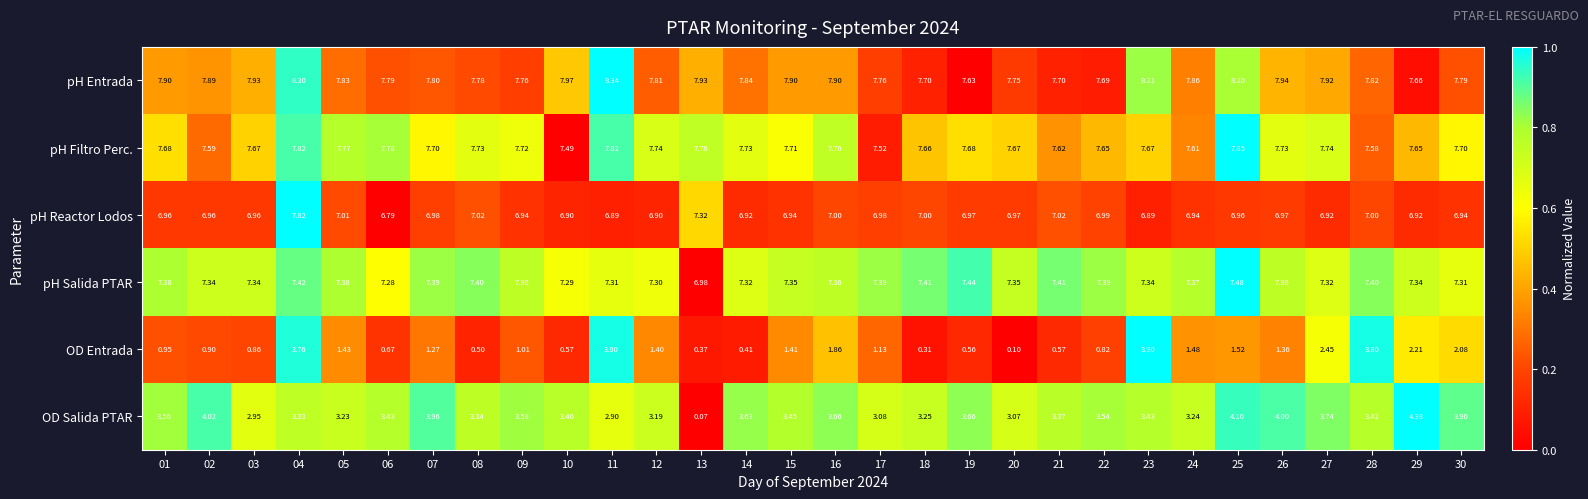

Which series has the largest total across all categories?

pH Entrada